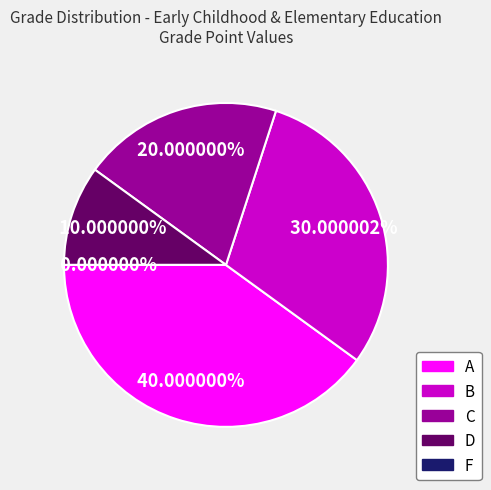

Does C represent more than half of the total?

No